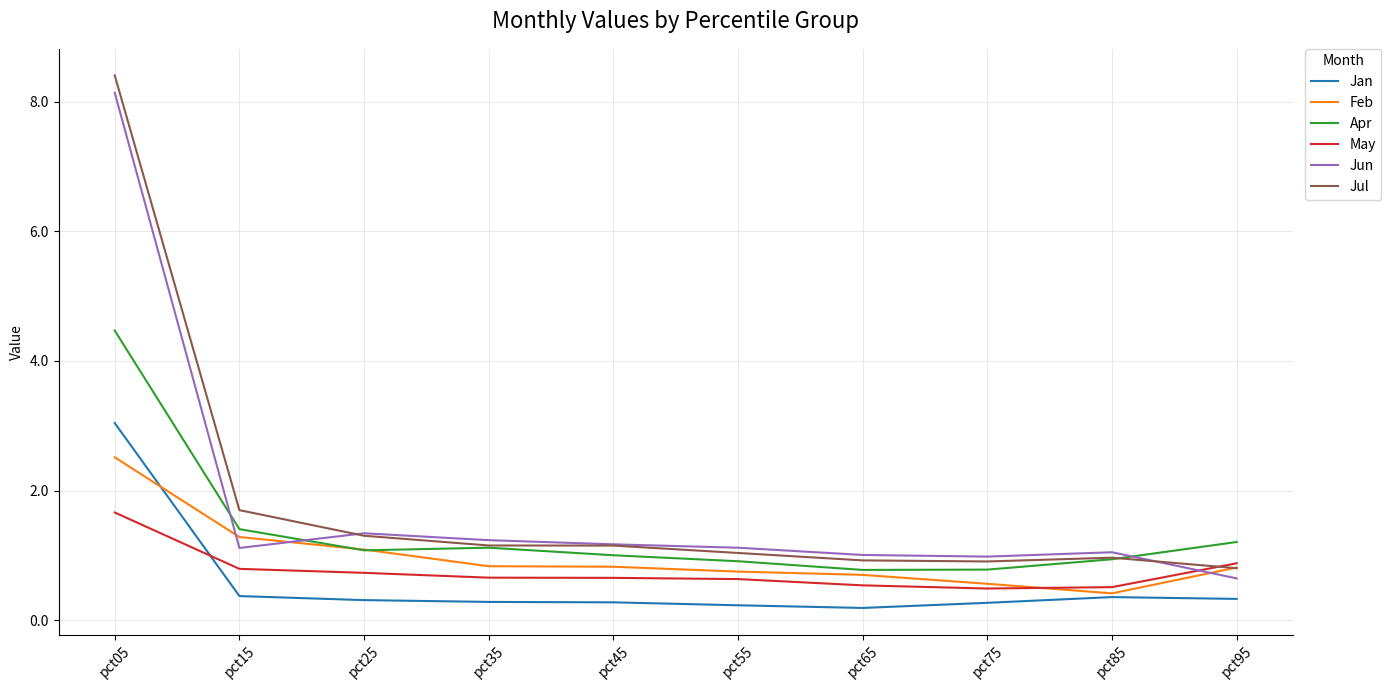

At which category is the sum across all series the highest?

pct05